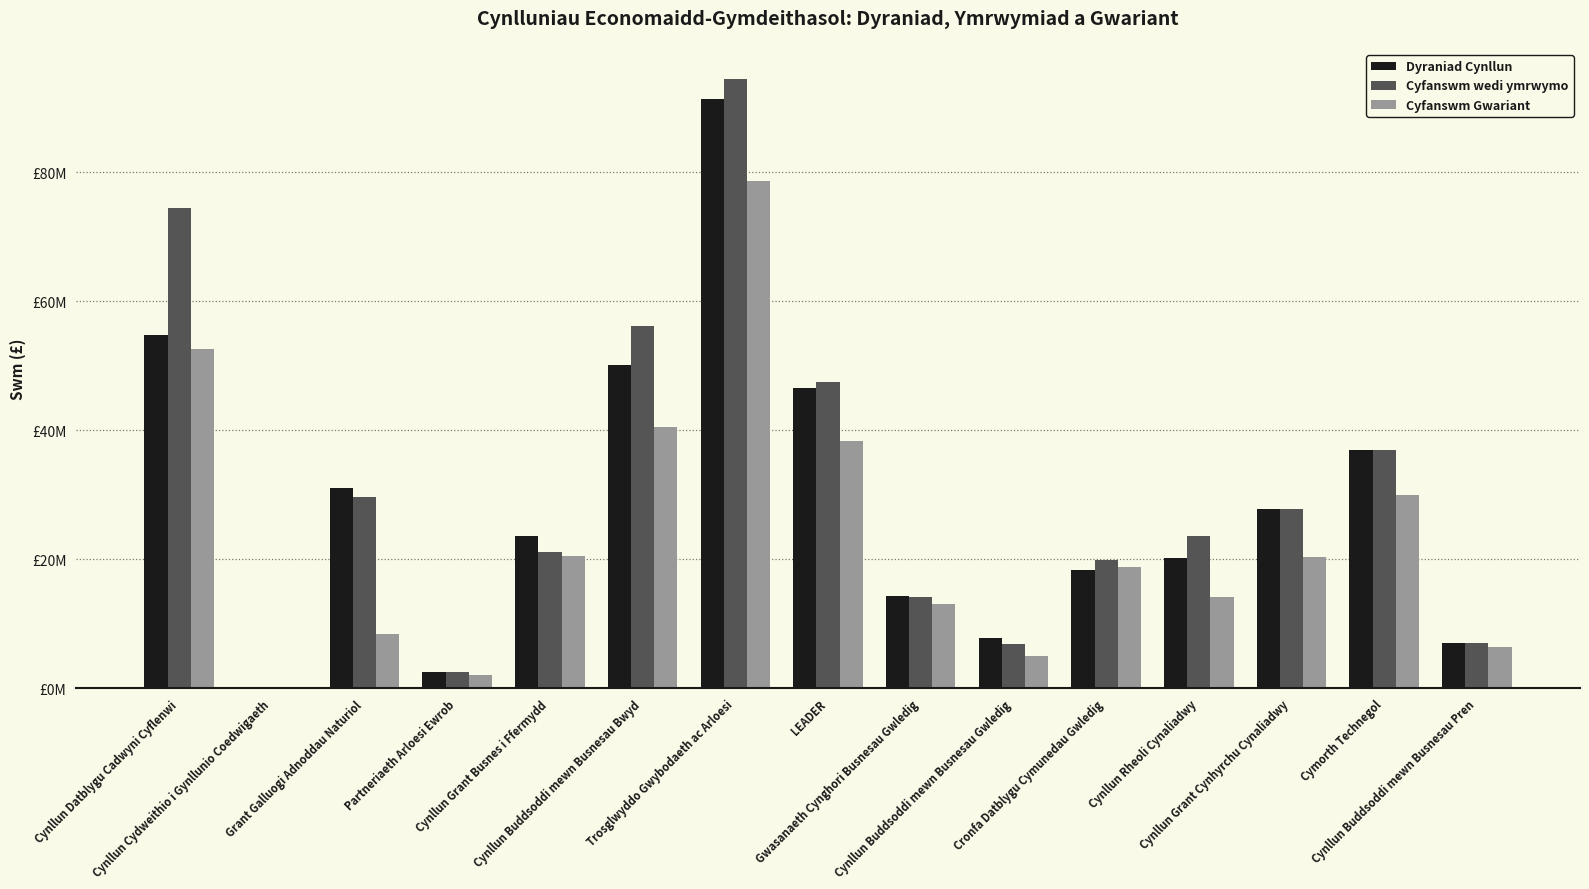

At Cynllun Buddsoddi mewn Busnesau Bwyd, list the series in order from largest to smallest.

Cyfanswm wedi ymrwymo, Dyraniad Cynllun, Cyfanswm Gwariant